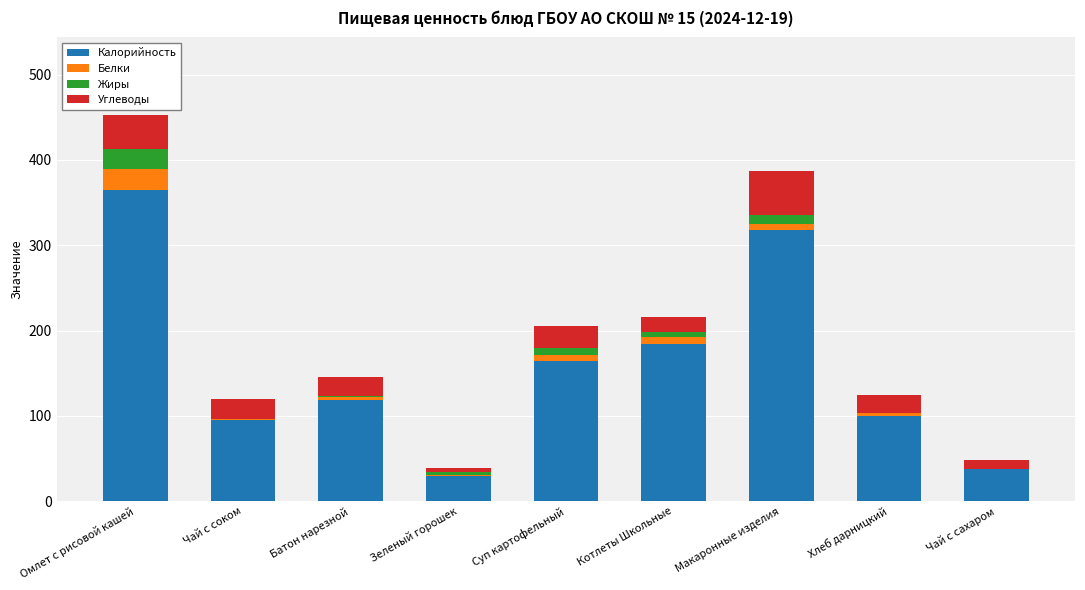

At which label does Калорийность reach its peak?

Омлет с рисовой кашей